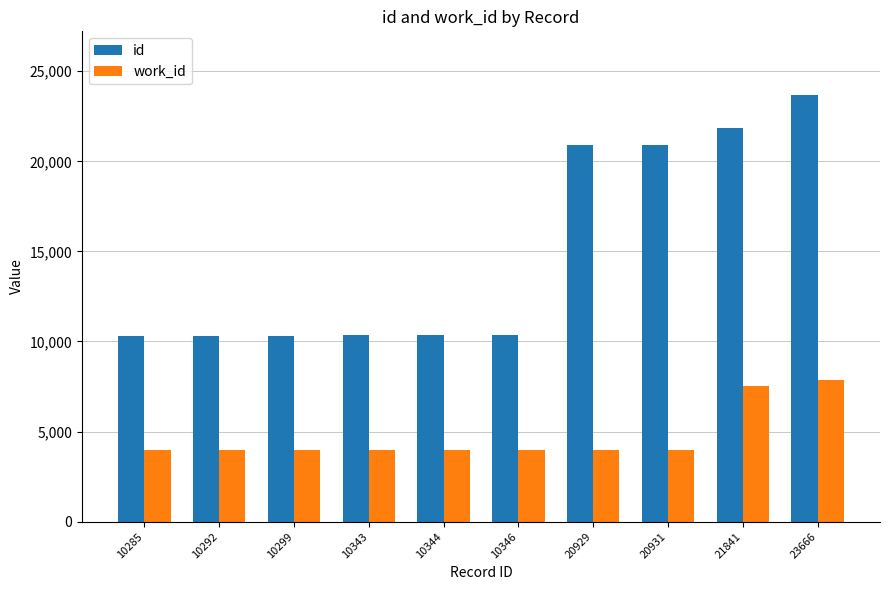

How many bars are there in each group?

2